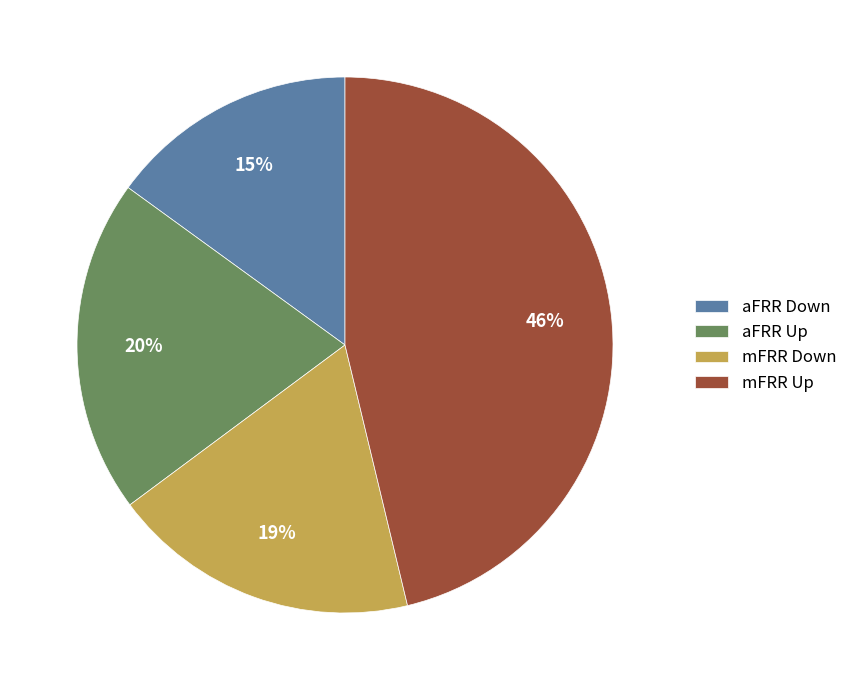

Is the sum of mFRR Down and mFRR Up greater than half?

Yes